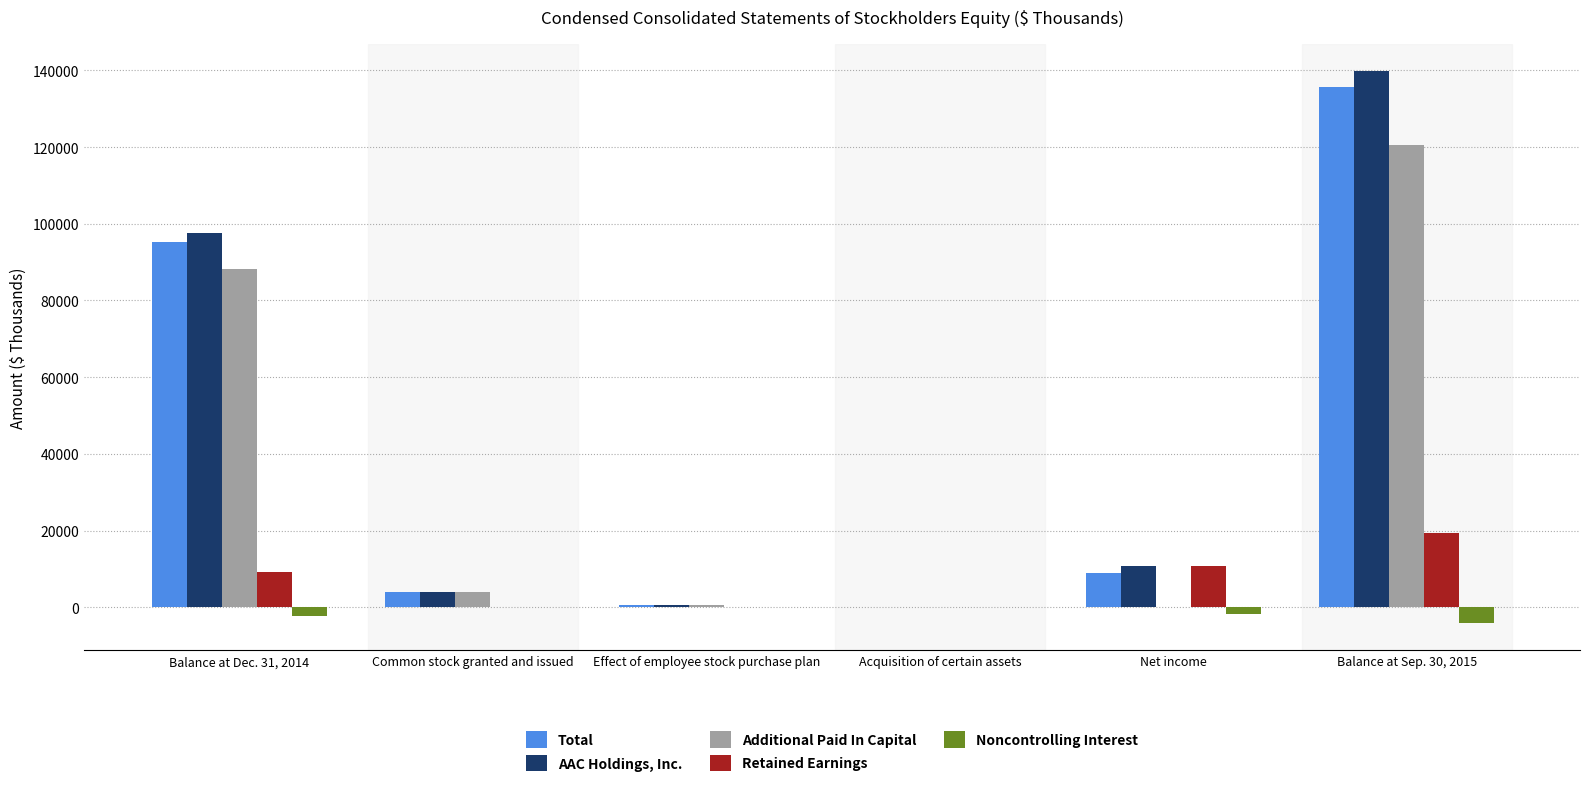

Which category has the highest value across all series?

Balance at Sep. 30, 2015